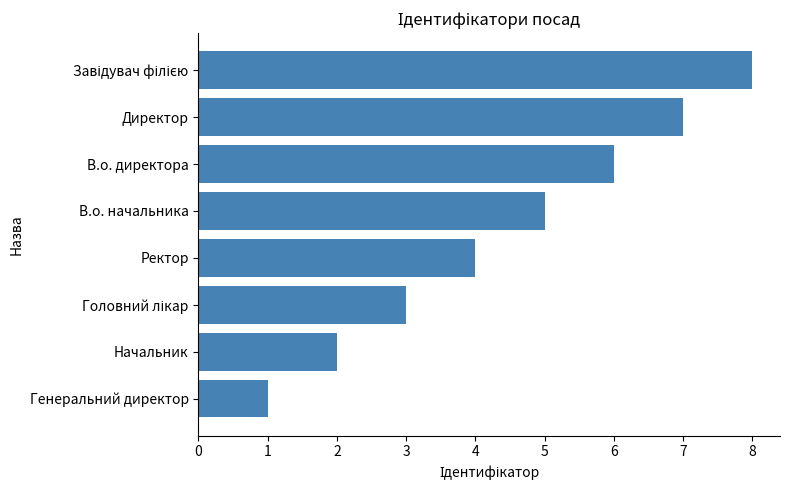

Between В.о. начальника and Директор, which is larger?

Директор